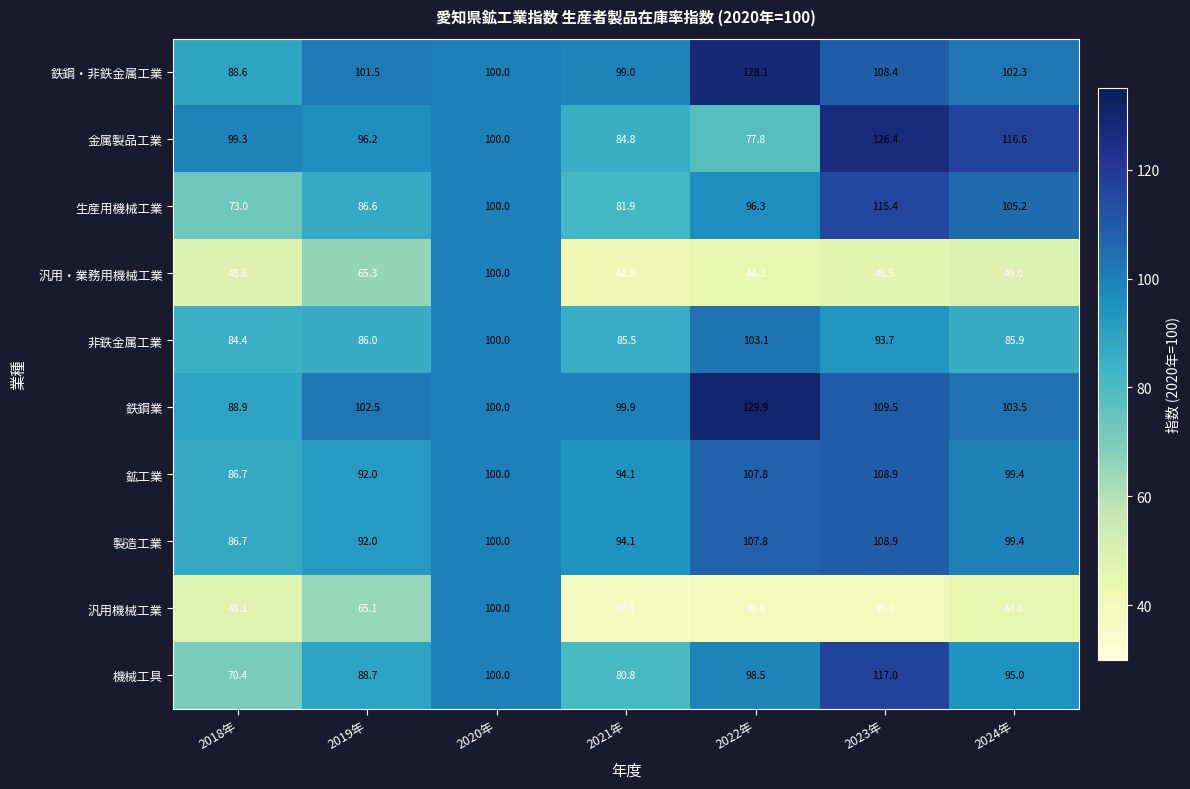

How many data points does each series have?

7